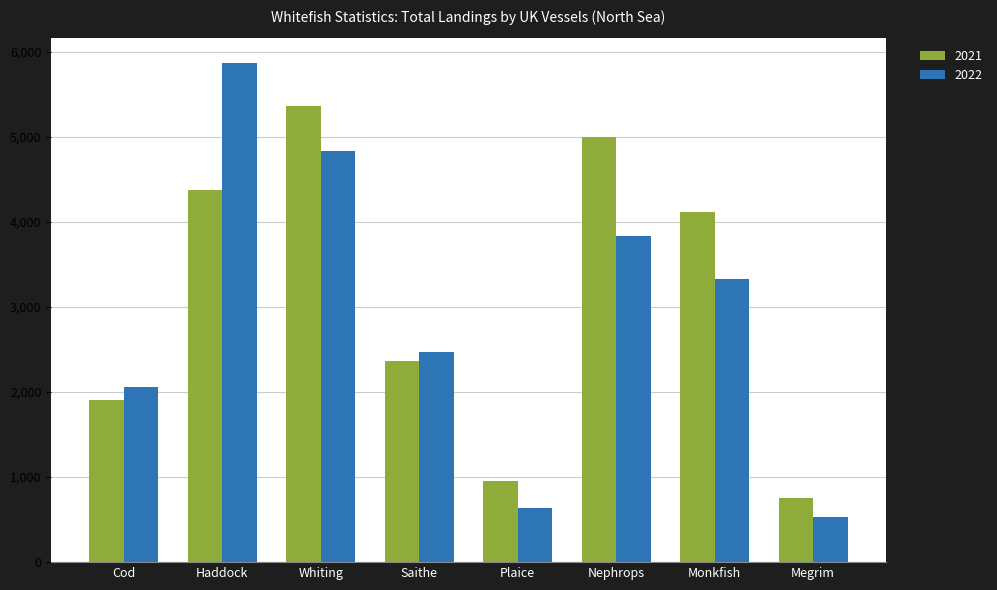

At which label does 2021 reach its minimum?

Megrim